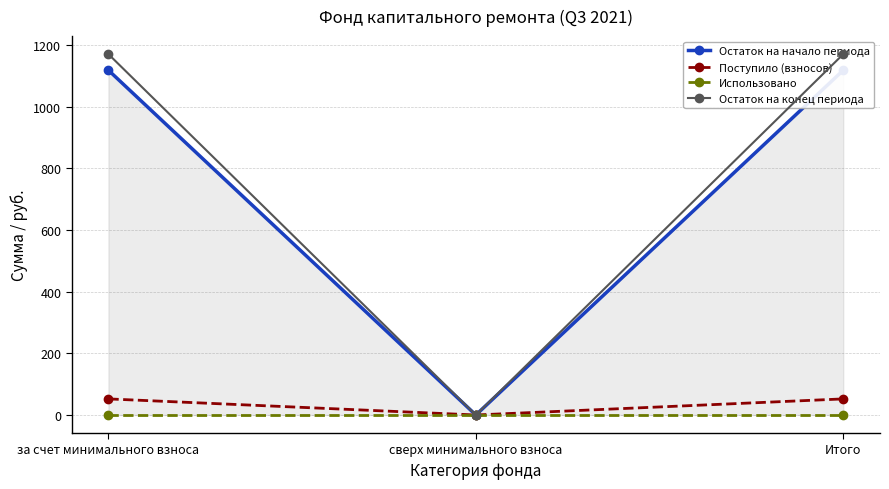

Which series has the largest range (max minus min)?

Остаток на конец периода